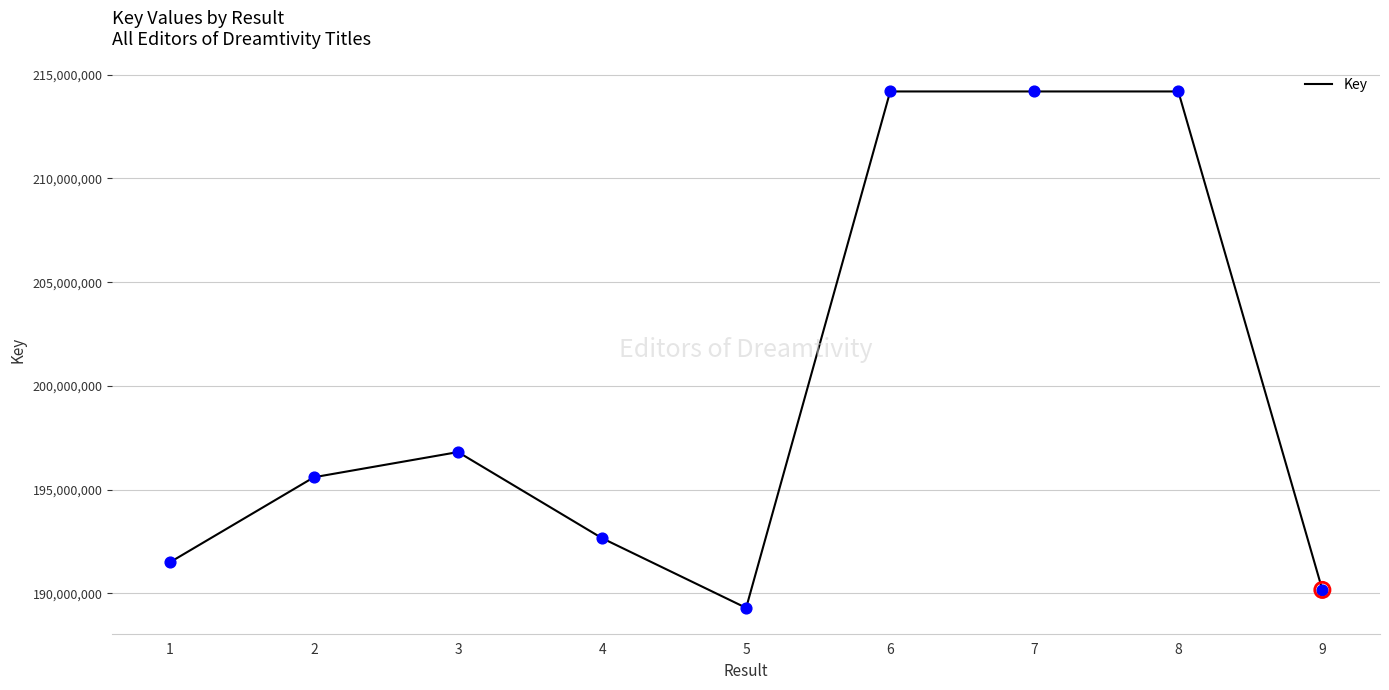

What is the change in value from 1 to 5?

-2199171